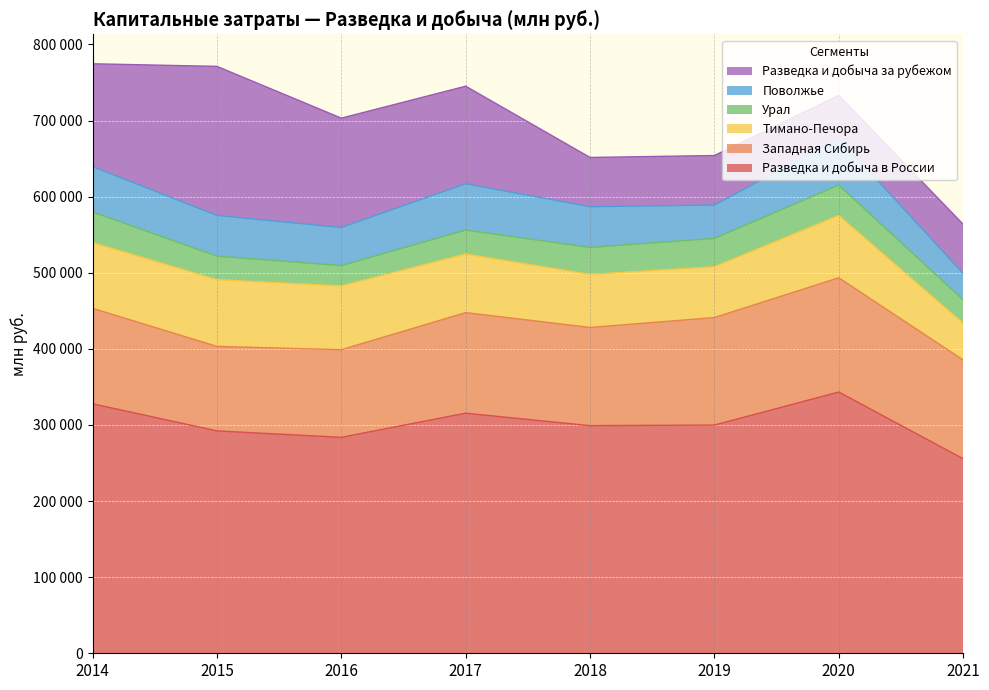

What is the highest value of the Западная Сибирь series?

150167